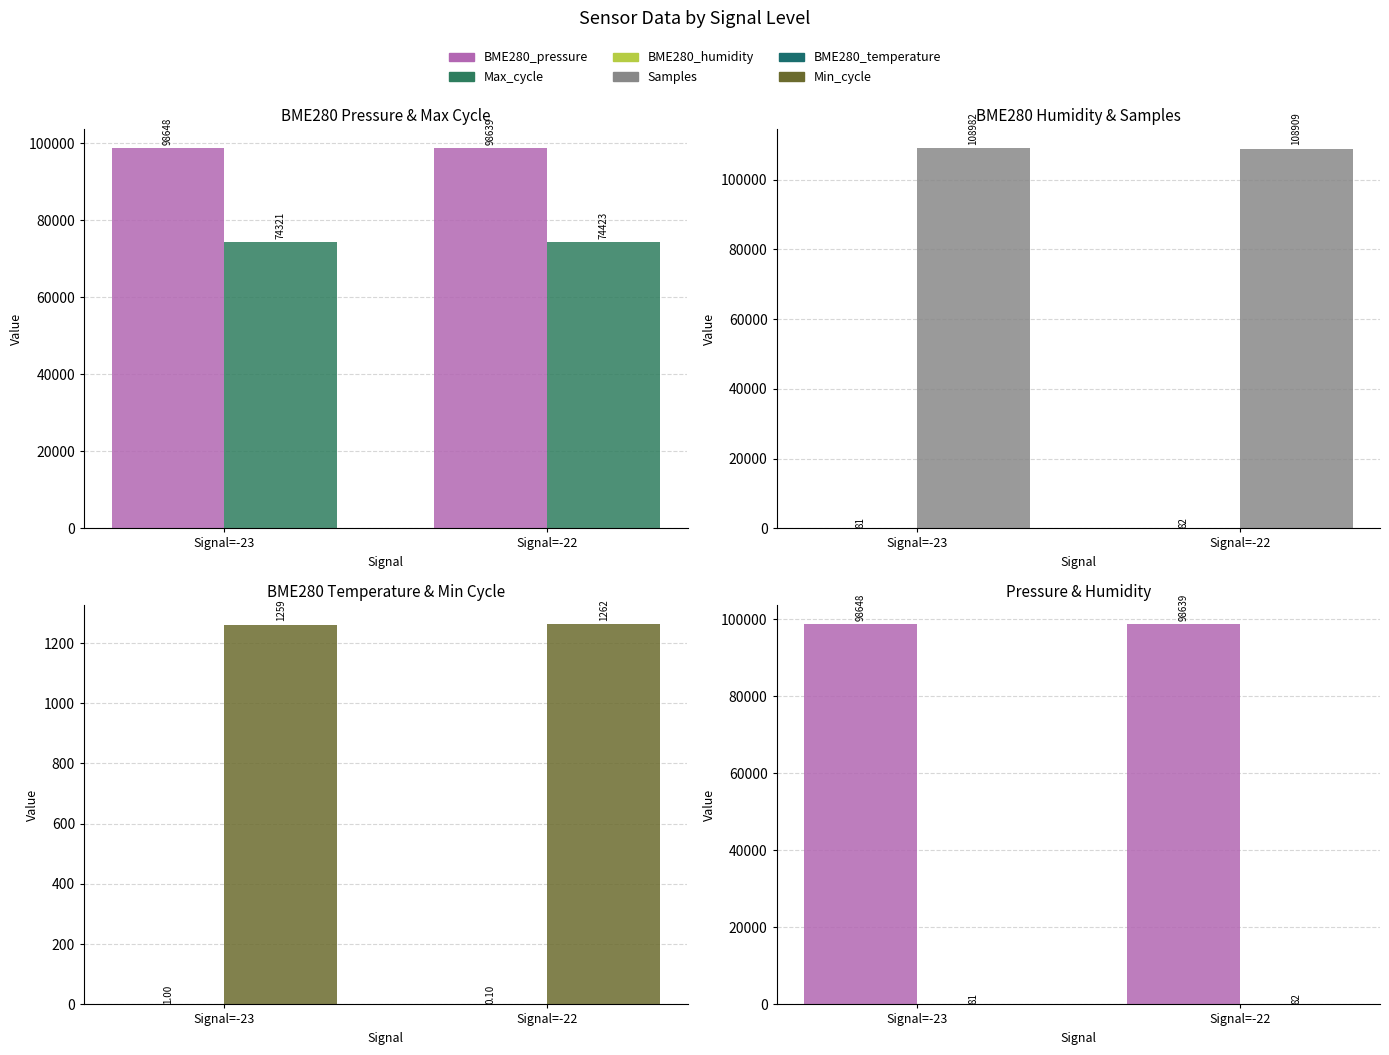

Where is Min_cycle nearest to the value 1260?

Signal=-23